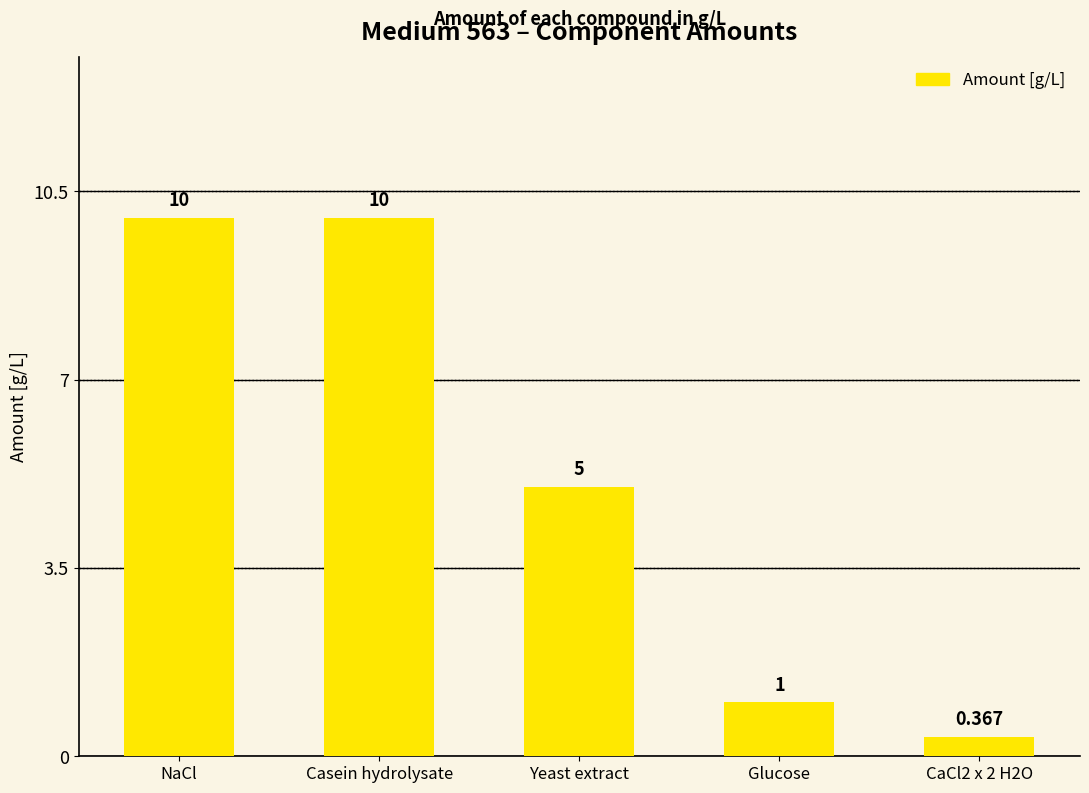

What is the label of the 5th bar from the right?

NaCl